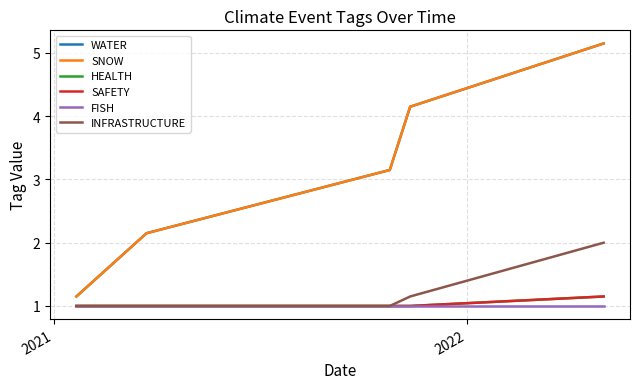

What is the label of the 3rd point from the right?

2022